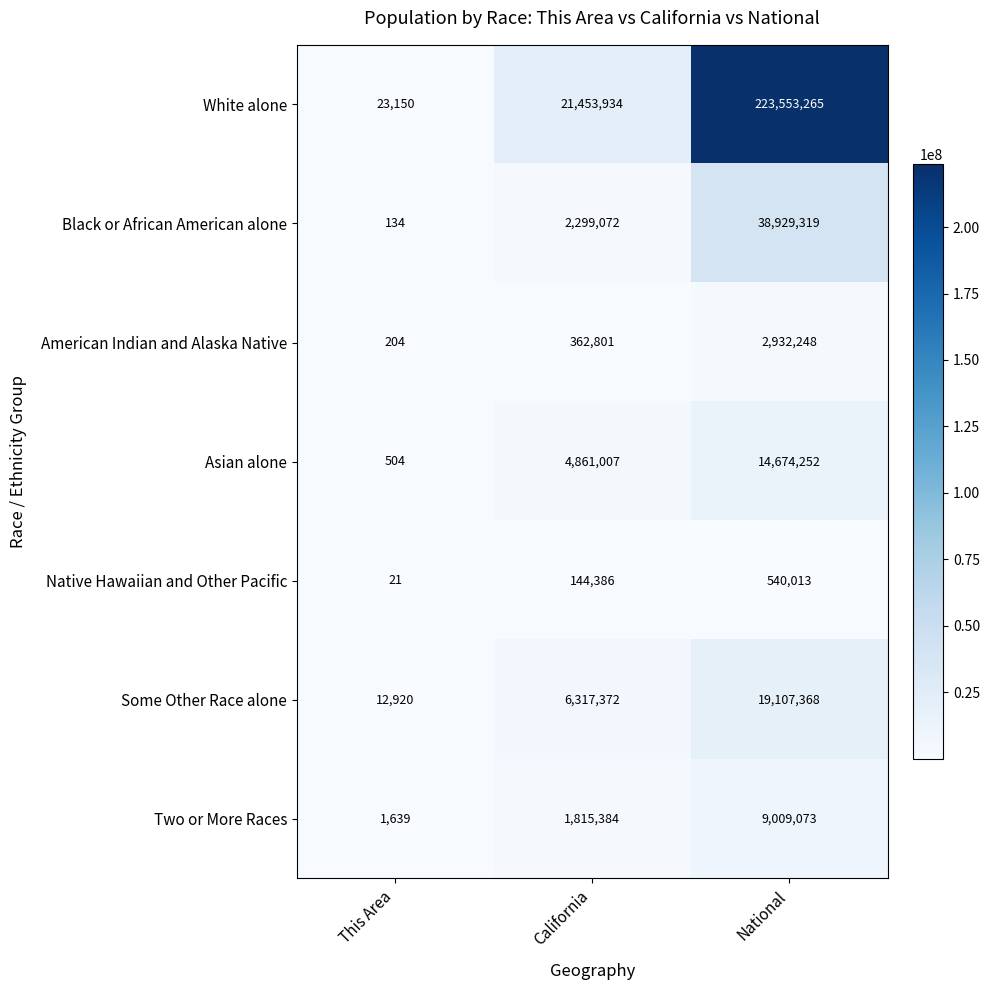

The value of Two or More Races at California is 2843125. True or false?

False